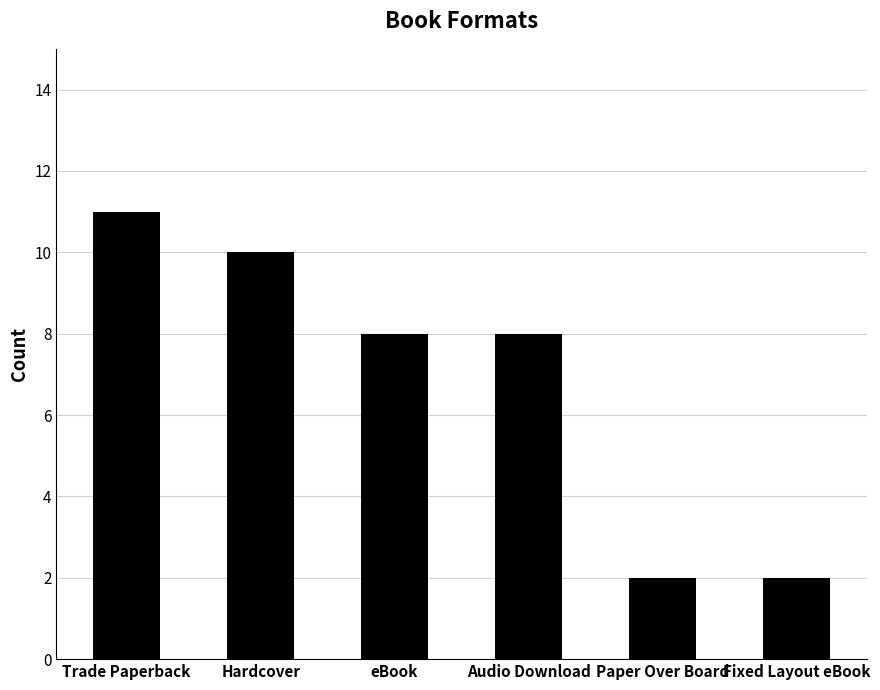

What is the value of the 6th bar from the left?

2